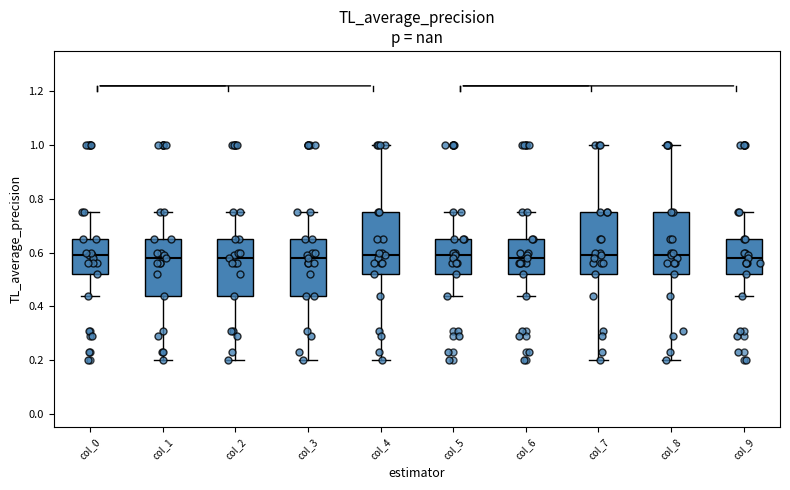

Reading left to right, transcribe this box plot: for each box, give where its median line is, the range the box spans, and where its two whiskers end, as read against the y-axis. The values are not printed on the chart, so give them approximately, as read against the axis.

col_0: median 0.60, box 0.52 to 0.66, whiskers 0.44 to 0.76
col_1: median 0.58, box 0.44 to 0.66, whiskers 0.20 to 0.76
col_2: median 0.58, box 0.44 to 0.66, whiskers 0.20 to 0.76
col_3: median 0.58, box 0.44 to 0.66, whiskers 0.20 to 0.76
col_4: median 0.60, box 0.52 to 0.76, whiskers 0.20 to 1.00
col_5: median 0.60, box 0.52 to 0.66, whiskers 0.44 to 0.76
col_6: median 0.58, box 0.52 to 0.66, whiskers 0.44 to 0.76
col_7: median 0.60, box 0.52 to 0.76, whiskers 0.20 to 1.00
col_8: median 0.60, box 0.52 to 0.76, whiskers 0.20 to 1.00
col_9: median 0.58, box 0.52 to 0.66, whiskers 0.44 to 0.76